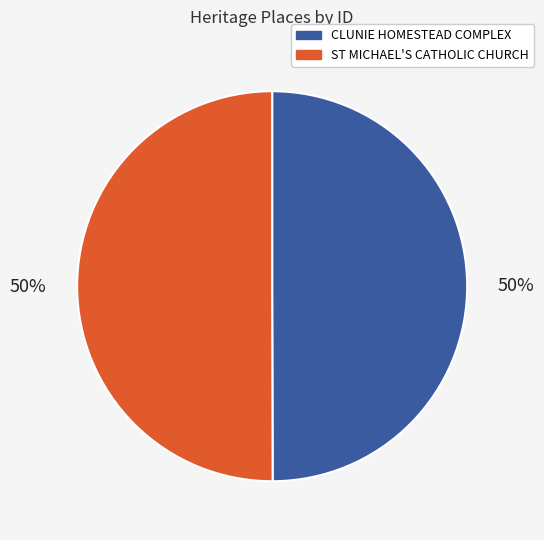

To the nearest percent, what is the average slice percentage?

50%